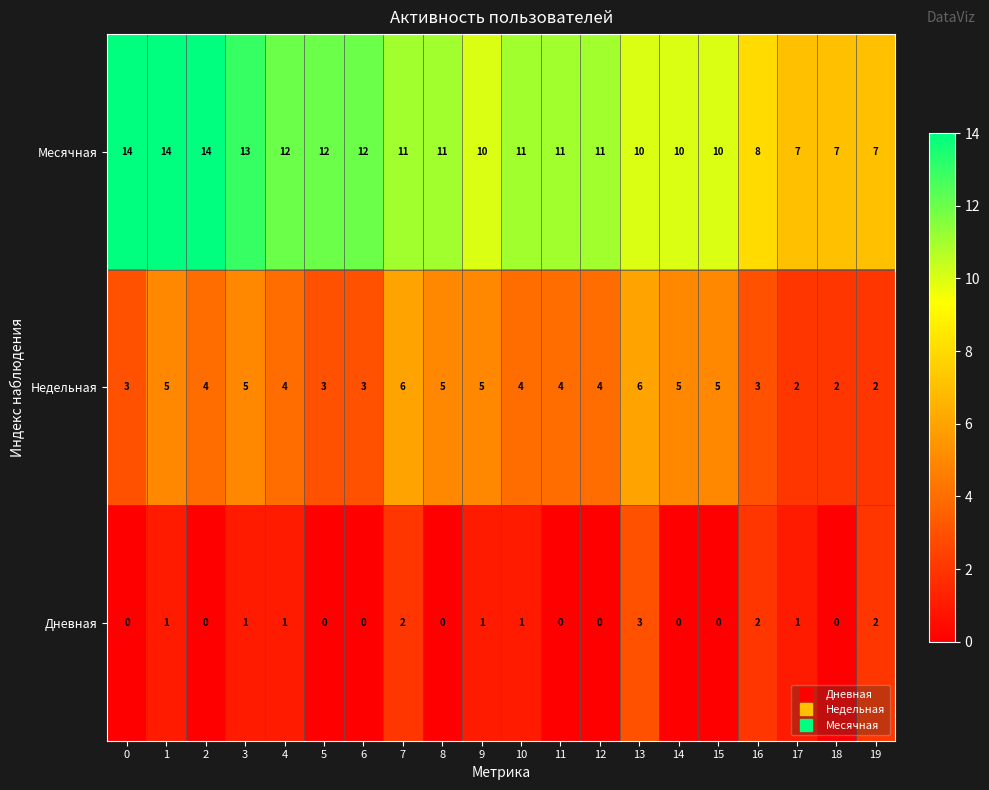

What is the total value across all series at 8?

16